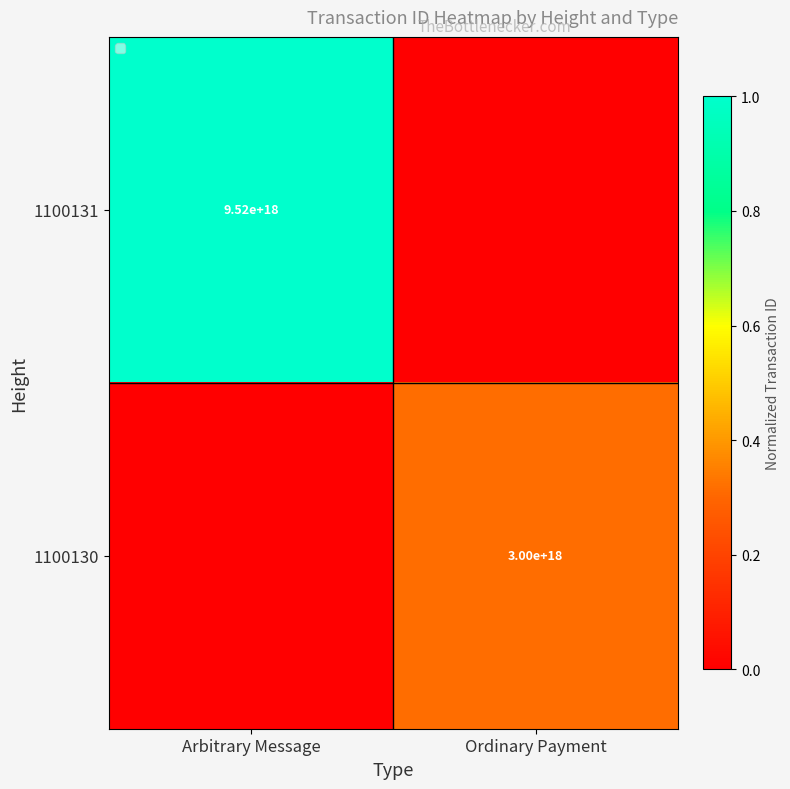

How many distinct data groups are displayed?

2